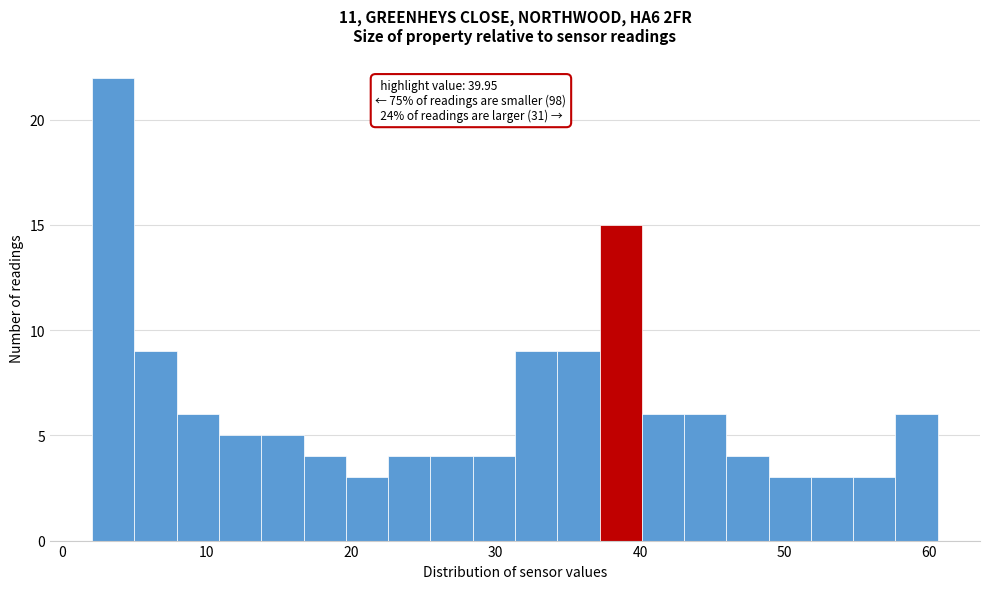

Read against the x-axis, roughly where is the centre of the tallest bar?

4